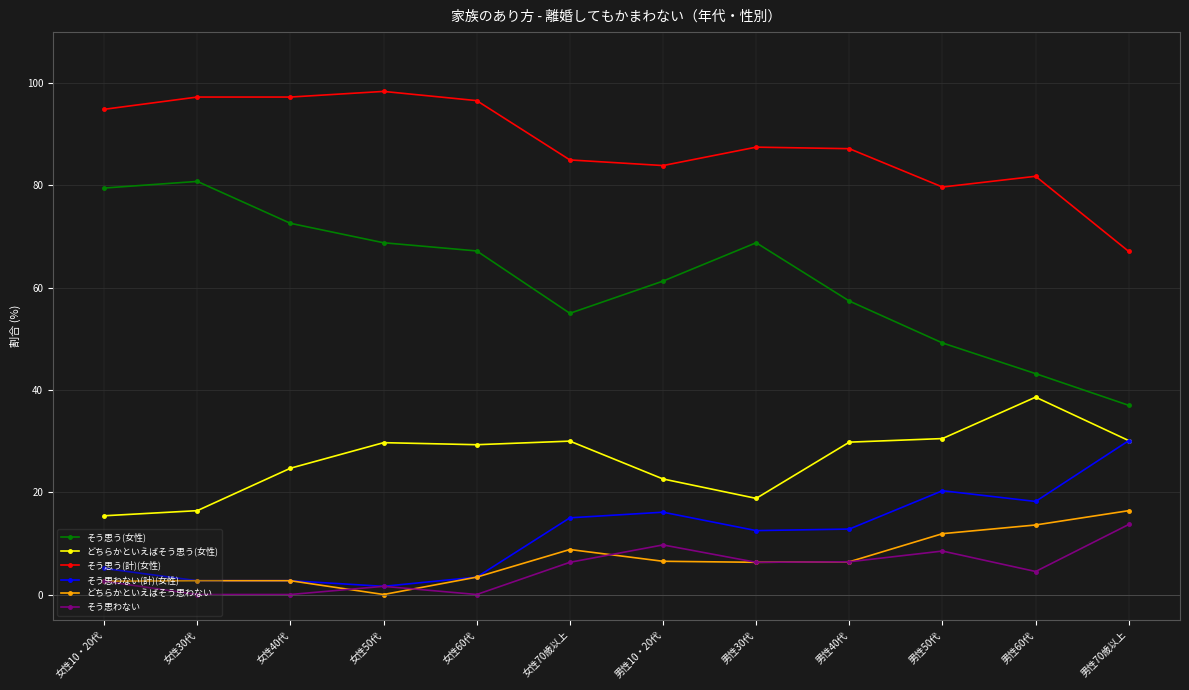

What is the maximum value shown in the chart?

98.4